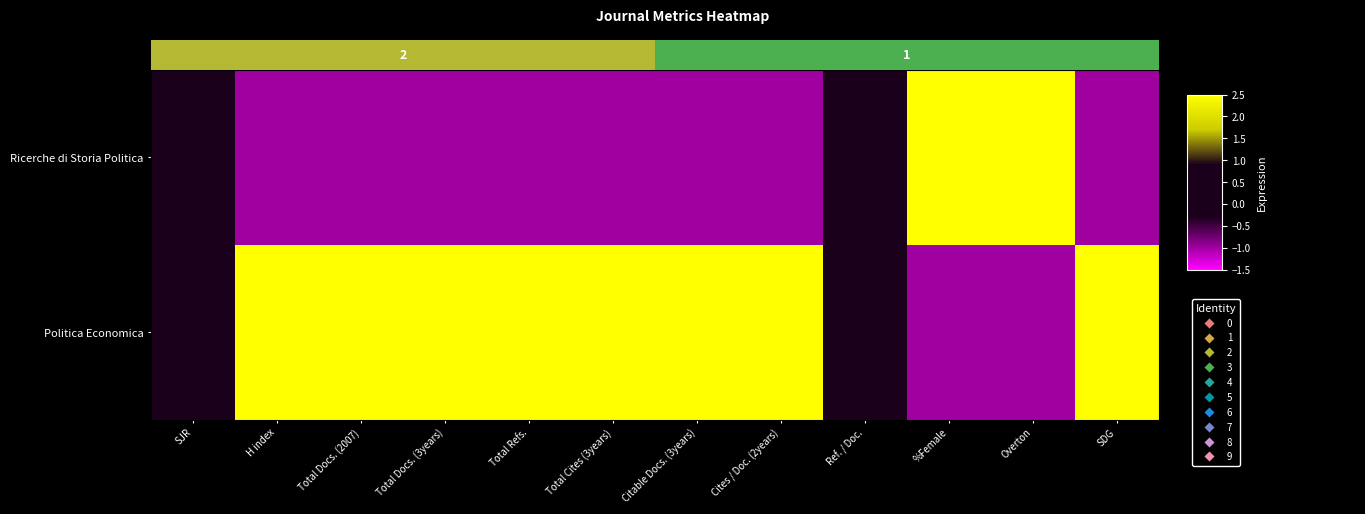

What is the minimum value for Politica Economica?

-1